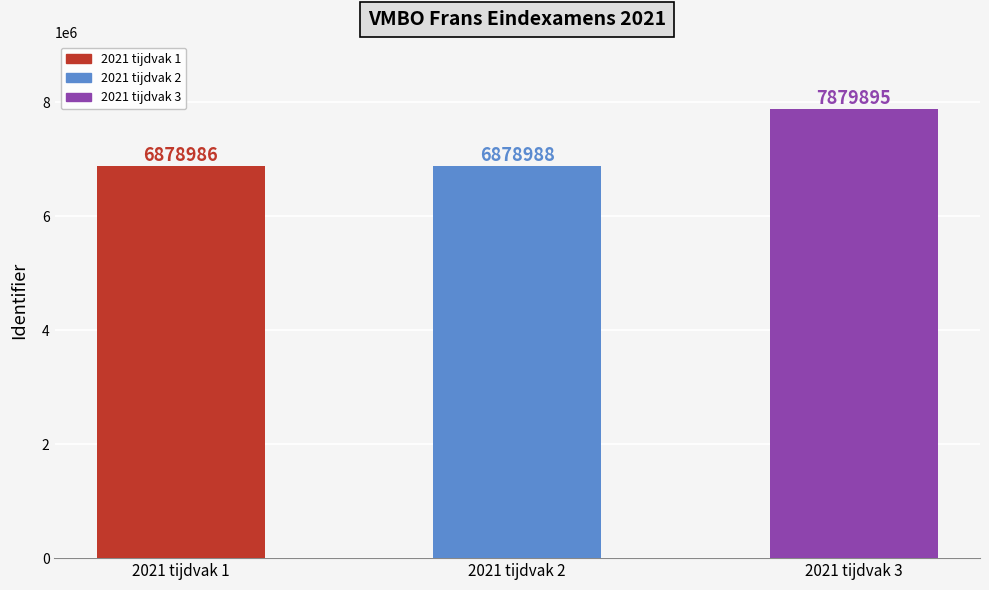

Reading left to right, transcribe all the data shown in this chart.

2021 tijdvak 1=6878986	2021 tijdvak 2=6878988	2021 tijdvak 3=7879895